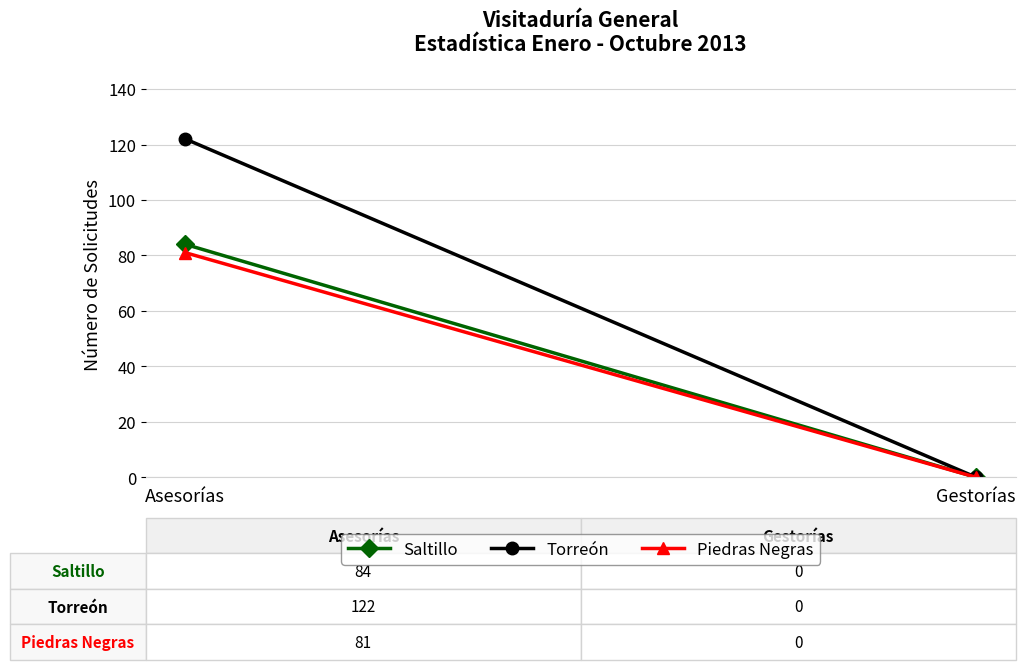

At which category is the sum across all series the highest?

Asesorías